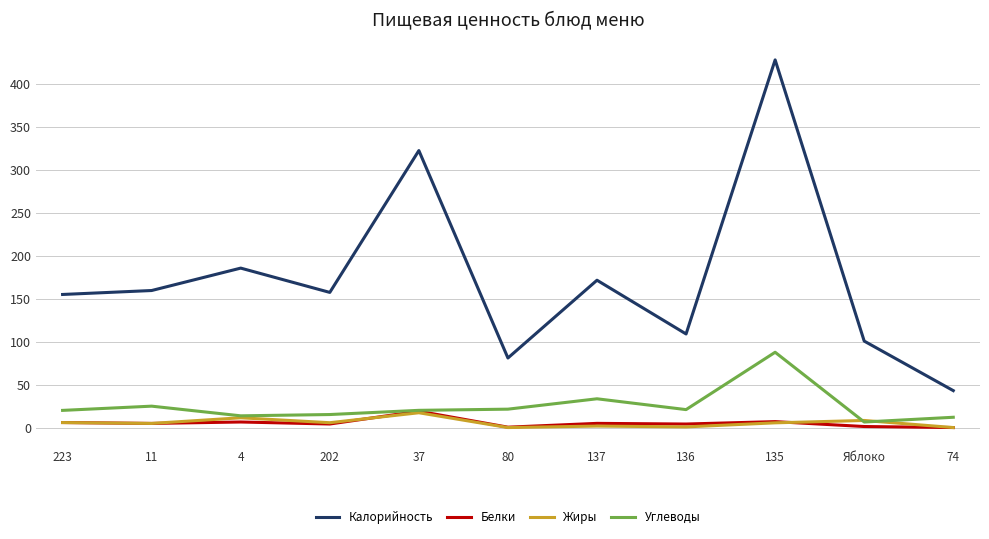

The value of Калорийность at 11 is 159.6. True or false?

True